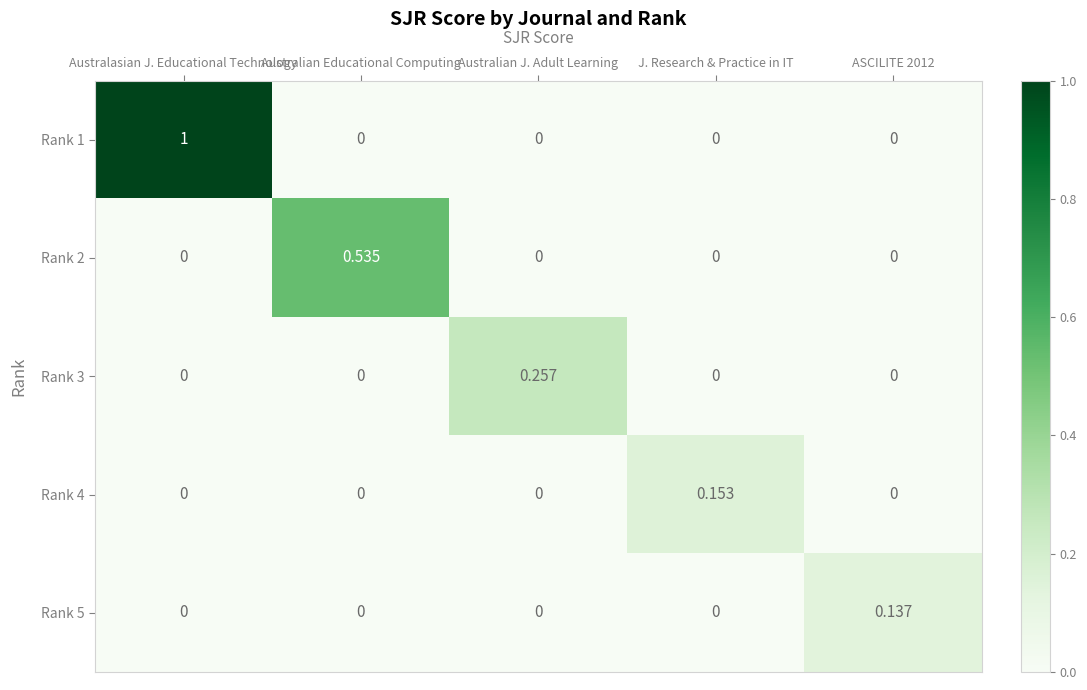

At which label does Rank 2 reach its peak?

Australian Educational Computing